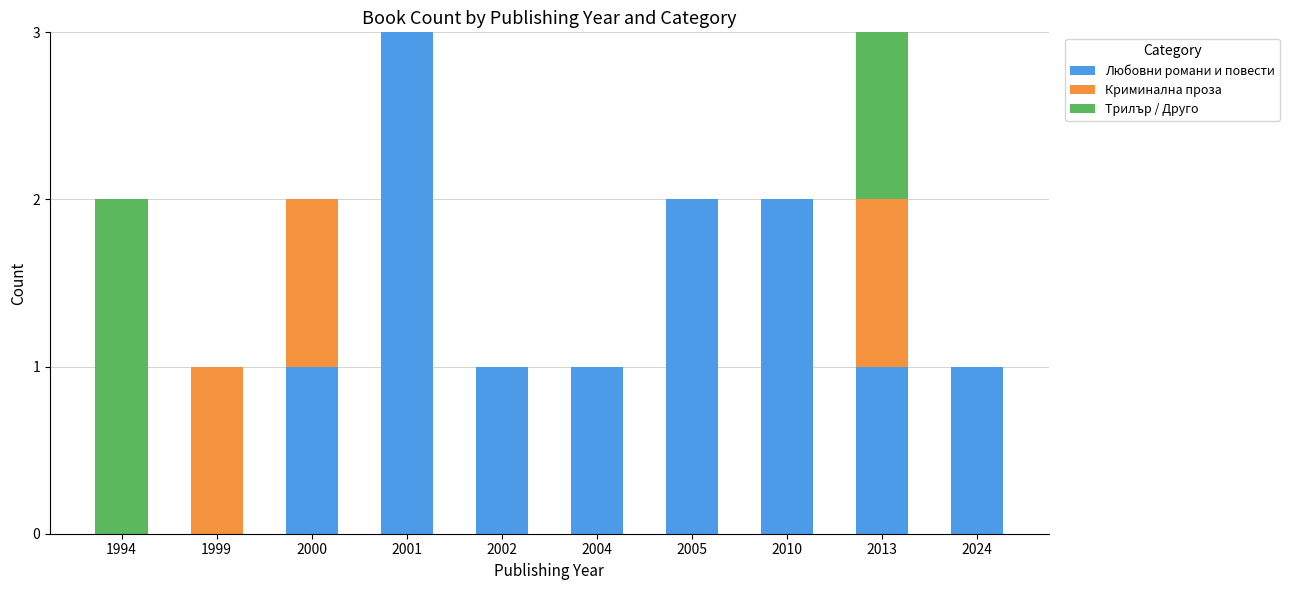

What is the sum of the Любовни романи и повести values at 2005 and 2004?

3